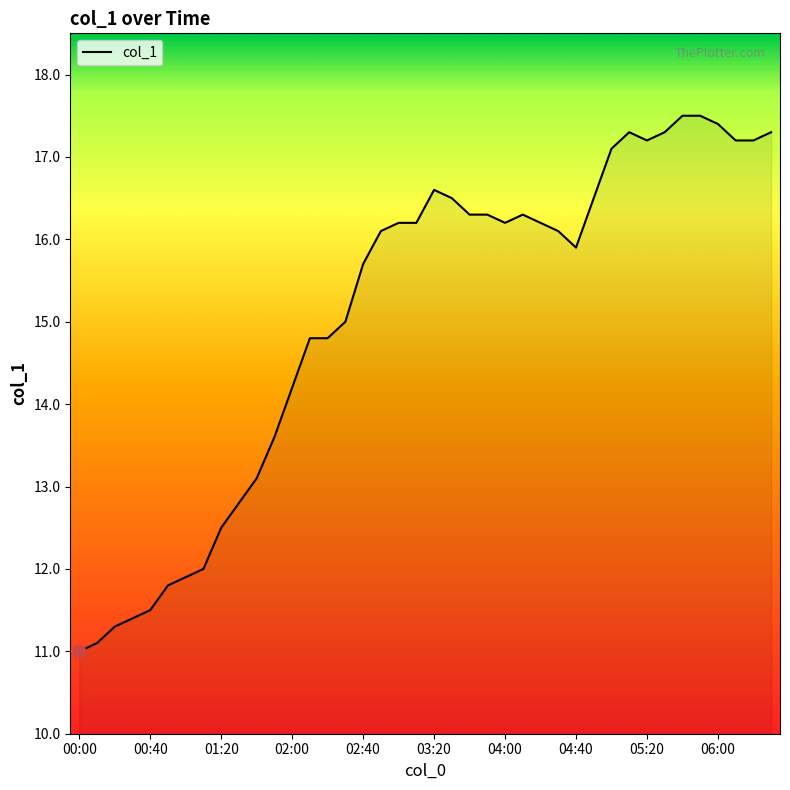

What is the smallest value displayed?

11.0